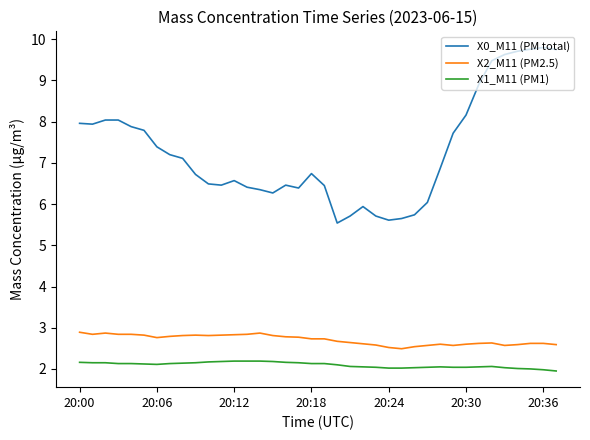

Which series has the largest total across all categories?

X0_M11 (PM total)